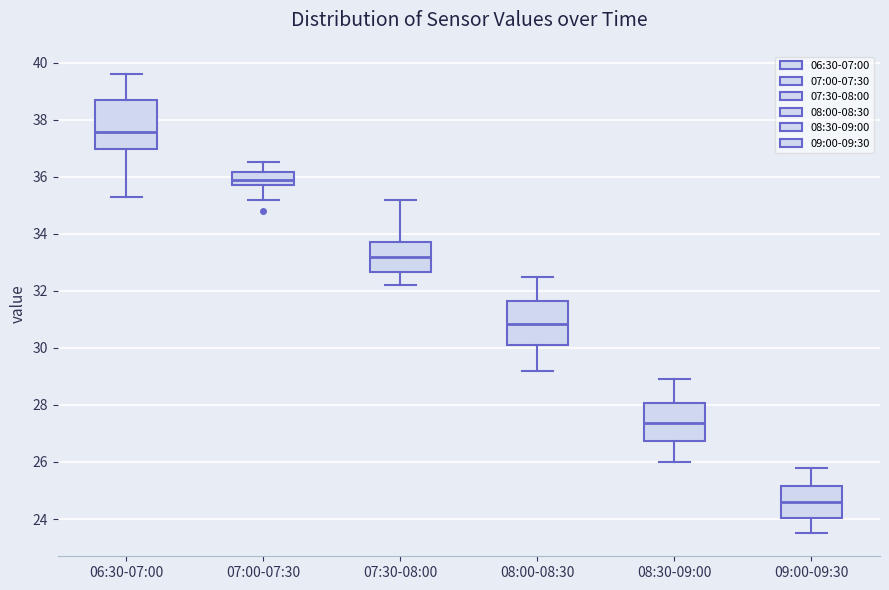

Which box's median line is the highest?

06:30-07:00